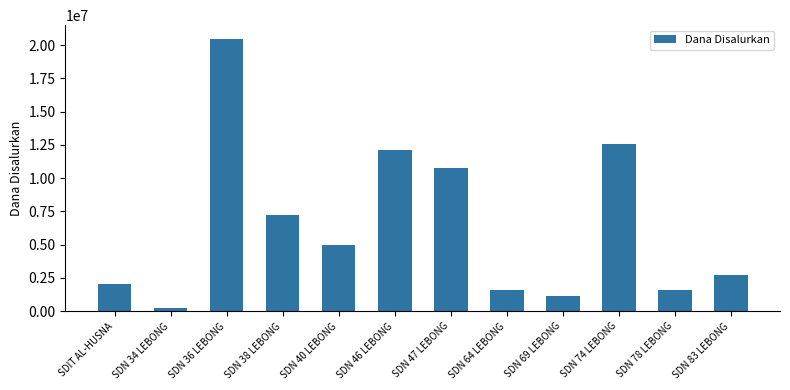

What is the approximate value at SDN 83 LEBONG?

2700000